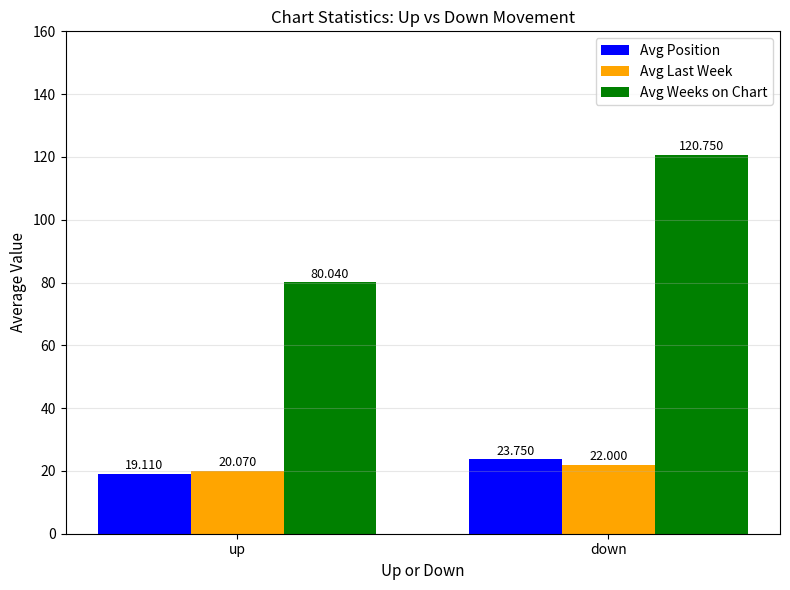

Where does the Avg Weeks on Chart series first go above 120?

down